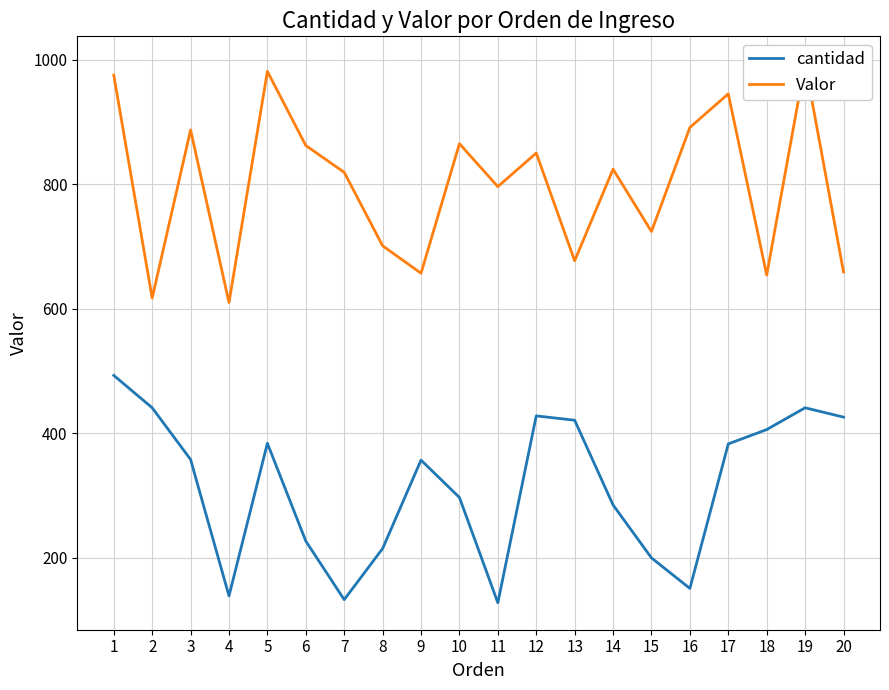

Which series has the largest range (max minus min)?

Valor